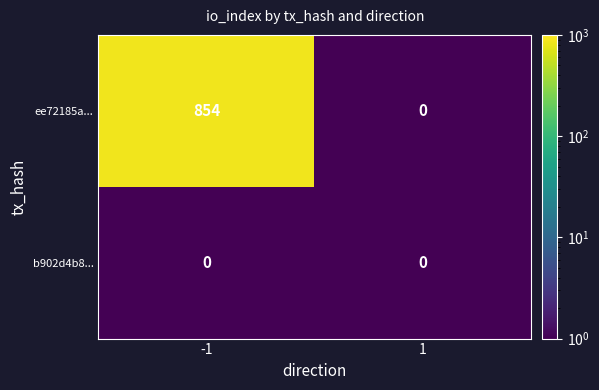

What is the minimum value shown in the chart?

0